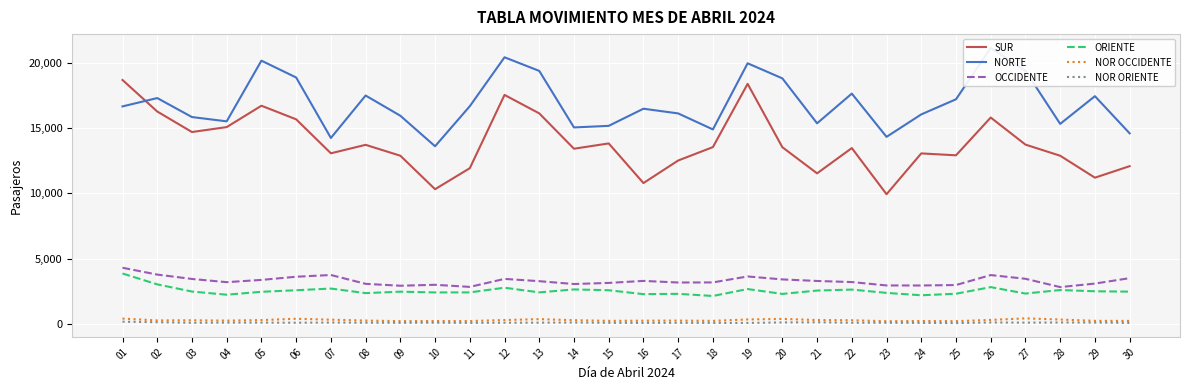

True or false: NOR OCCIDENTE has more than 2 interior local peaks.

True